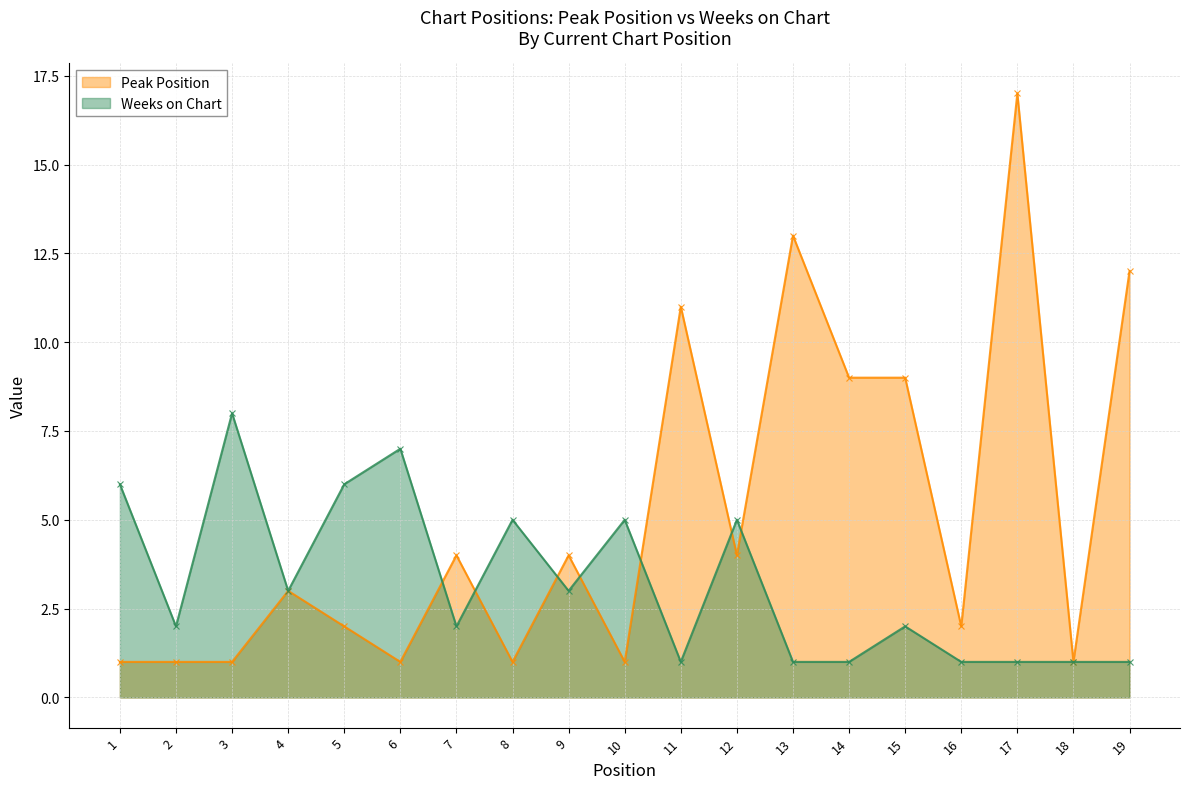

At which label is Weeks on Chart closest to 4?

4